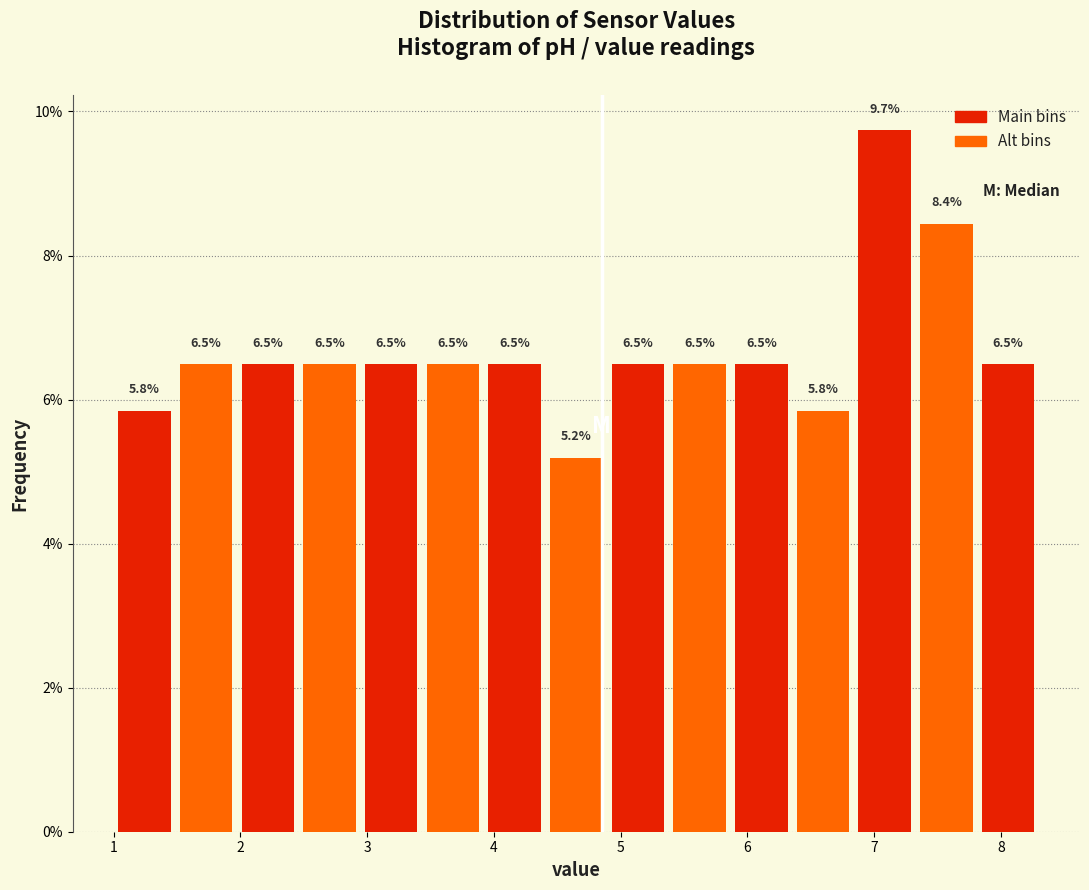

Reading left to right, list every bar in this chart as the range it spans on the x-axis followed by its height. The bar edges are not printed on the chart, so give them approximately, as read against the axis.

1.0 to 1.5: 5.8
1.5 to 2.0: 6.5
2.0 to 2.5: 6.5
2.5 to 2.9: 6.5
2.9 to 3.4: 6.5
3.4 to 3.9: 6.5
3.9 to 4.4: 6.5
4.4 to 4.9: 5.2
4.9 to 5.4: 6.5
5.4 to 5.9: 6.5
5.9 to 6.4: 6.5
6.4 to 6.8: 5.8
6.8 to 7.3: 9.7
7.3 to 7.8: 8.4
7.8 to 8.3: 6.5